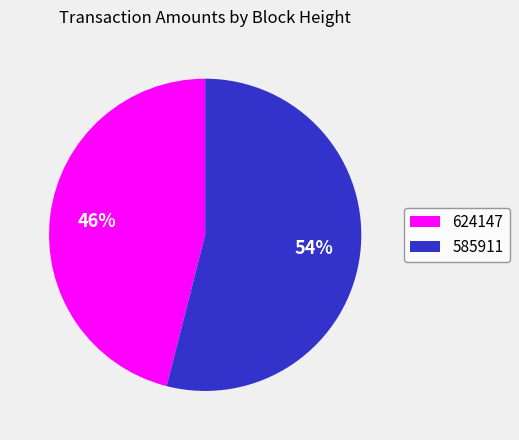

Is it true that 624147 is 41% of the pie?

False